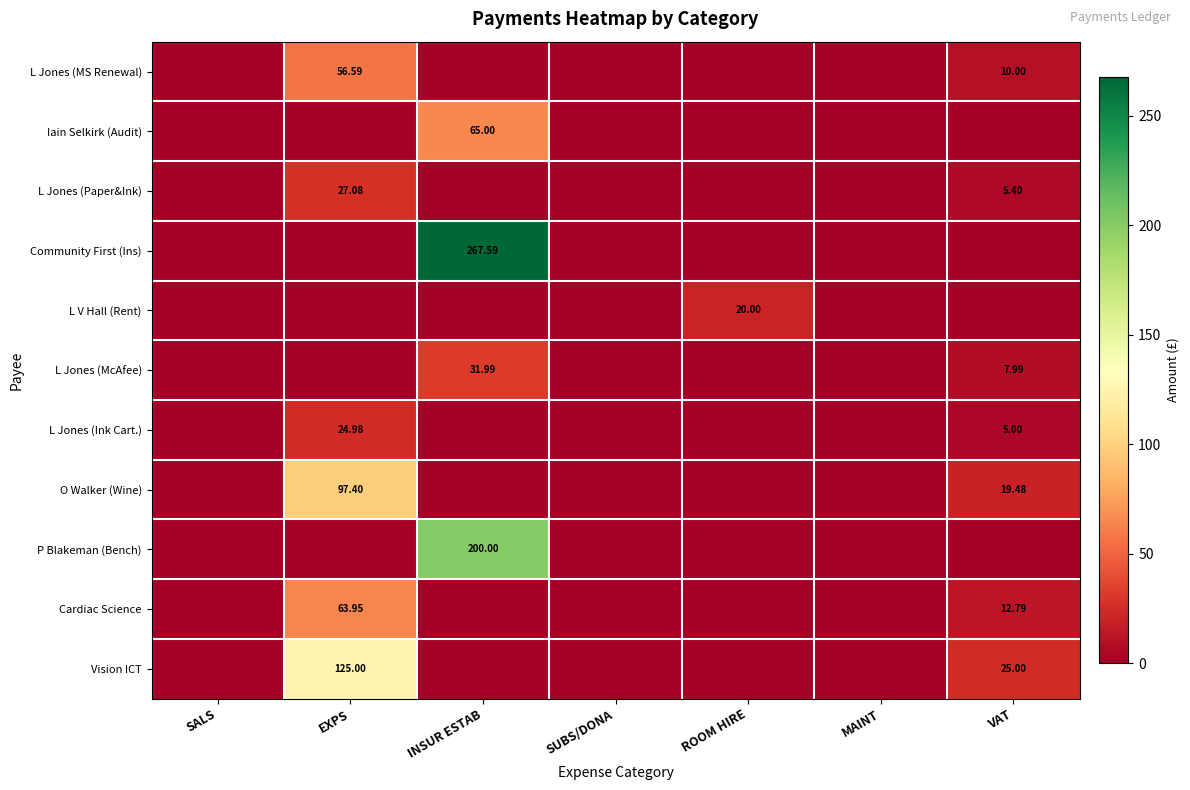

Rank the categories by L Jones (Ink Cart.) value from highest to lowest.

EXPS, VAT, SALS, INSUR ESTAB, SUBS/DONA, ROOM HIRE, MAINT